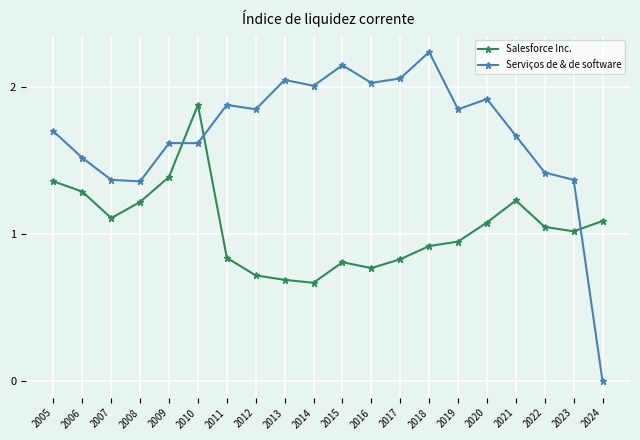

What are all the series names shown in the legend?

Salesforce Inc., Serviços de & de software